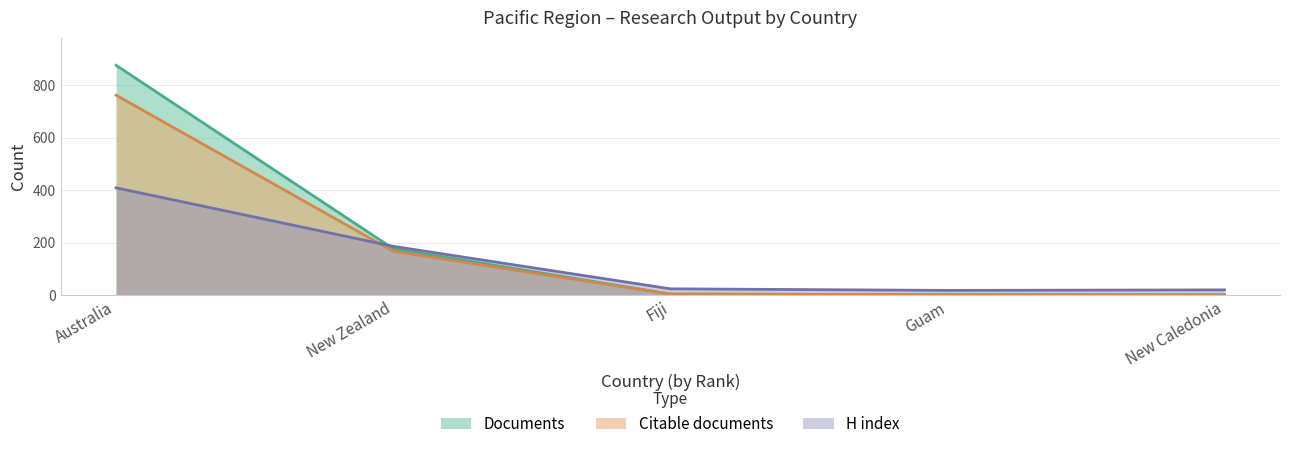

What position from the right is New Caledonia?

1